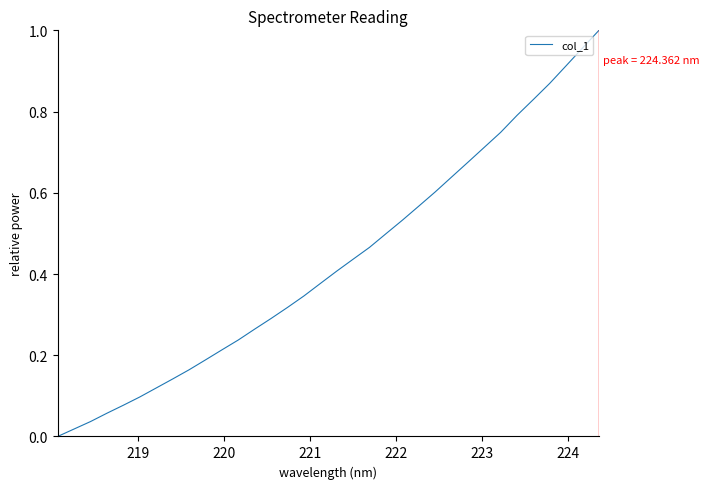

How many values are above zero?

33